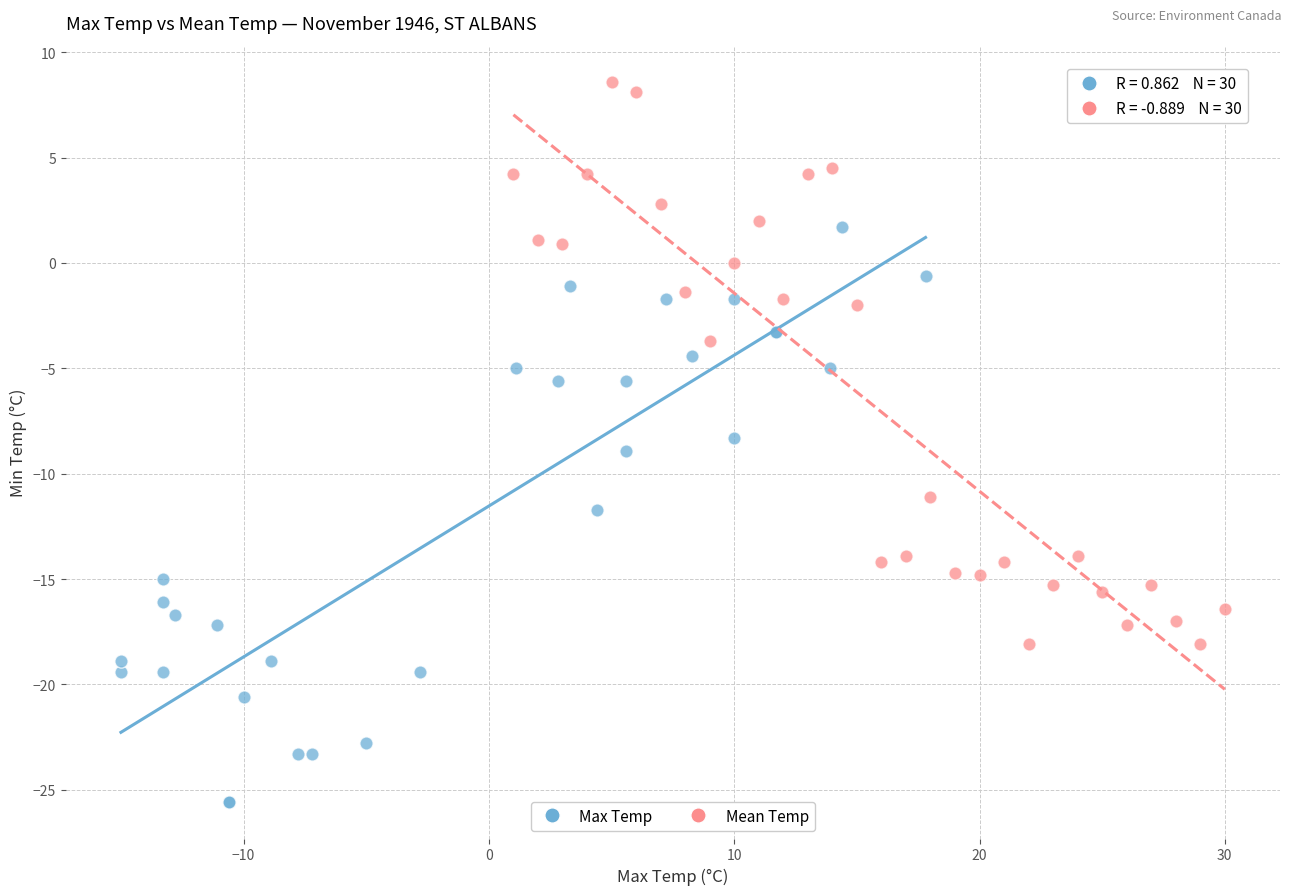

Which series contains the highest Y value?

Mean Temp